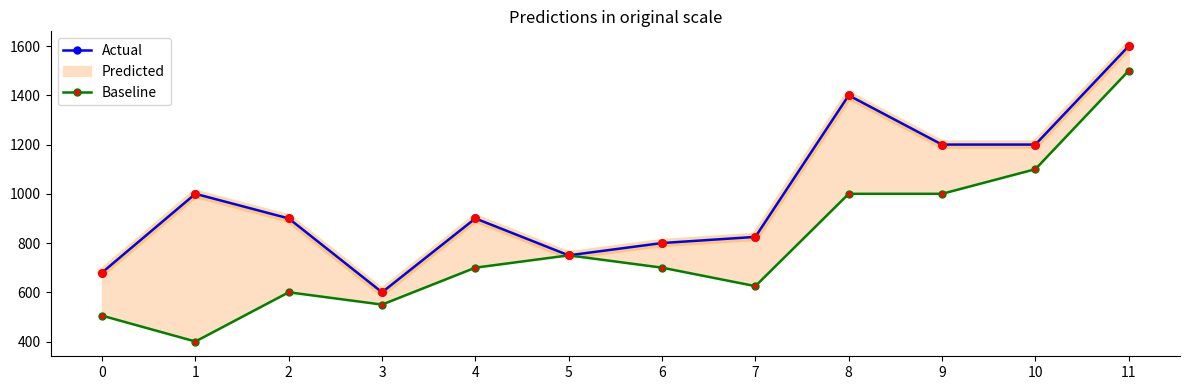

What is the total value across all series at 10?

2300